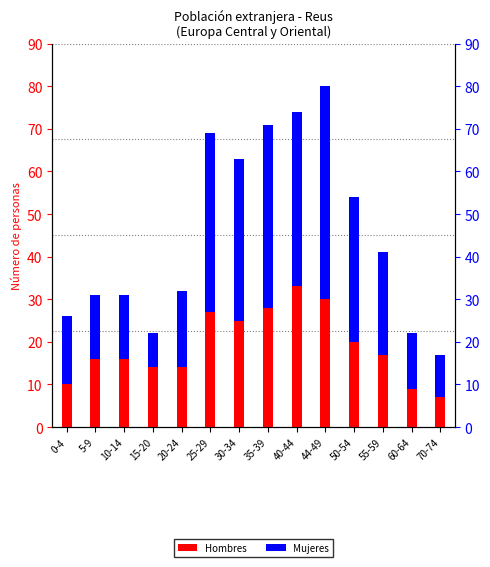

What is the highest value of the Mujeres series?

50